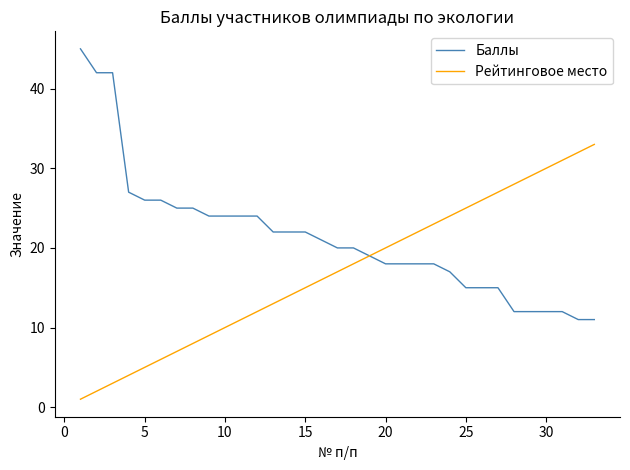

Which series has the widest spread of values?

Баллы